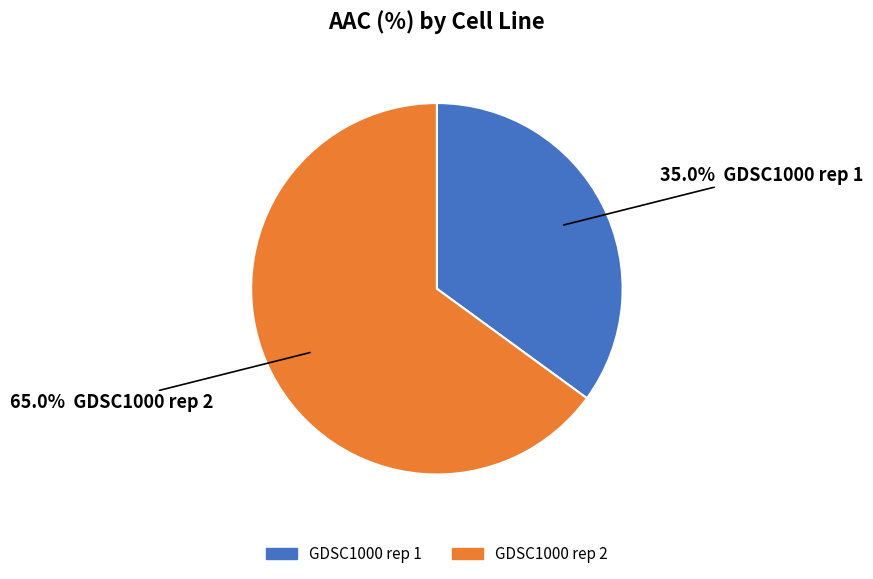

Does any single category account for the majority?

Yes